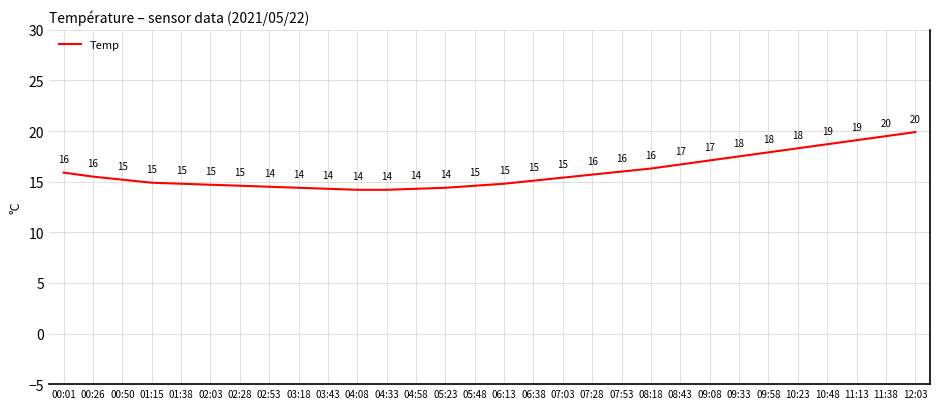

What is the greatest value displayed?

19.9